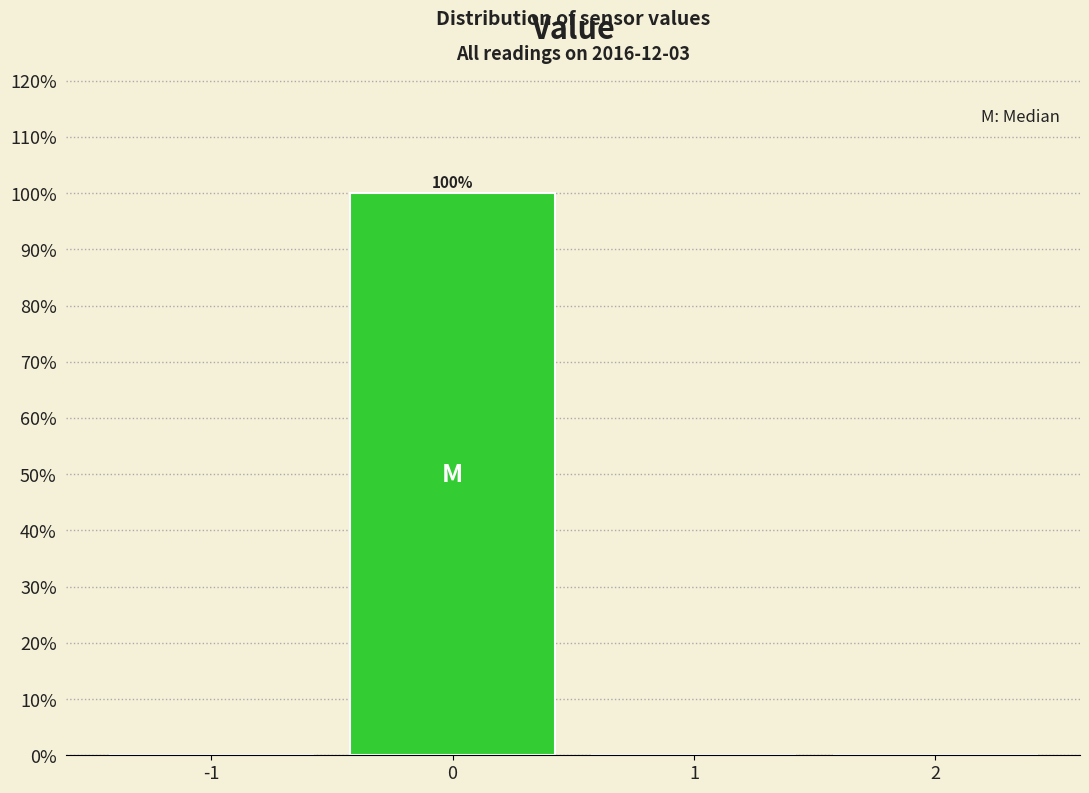

Reading right to left, transcribe all the data shown in this chart.

2=0	1=0	0=100	-1=0